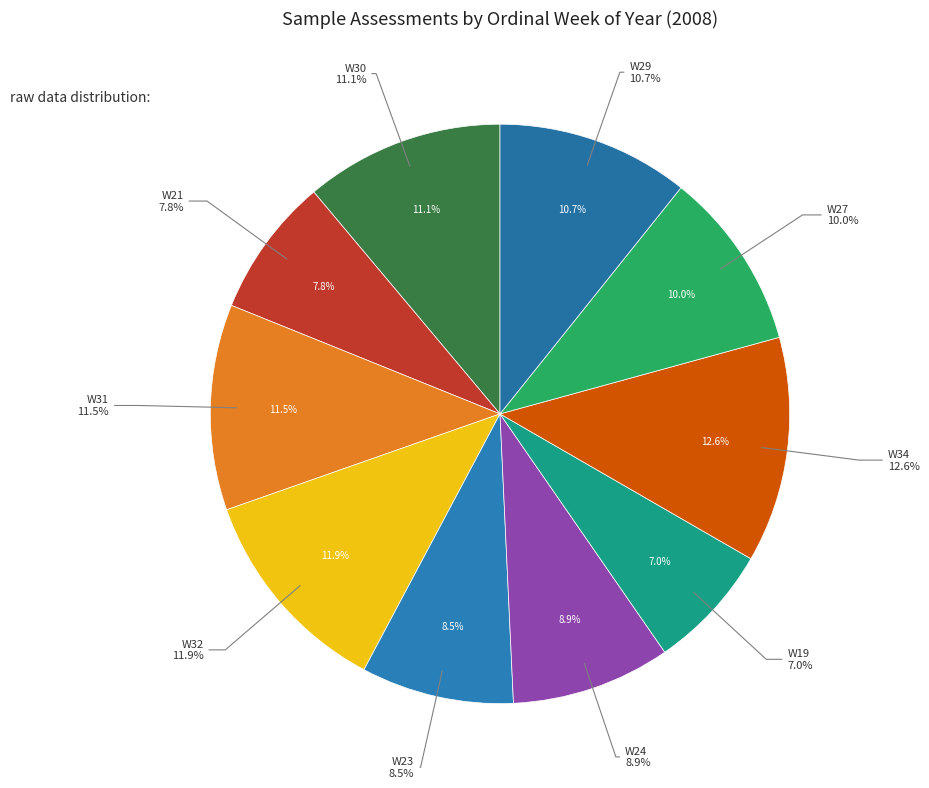

How many segments does this pie chart have?

10